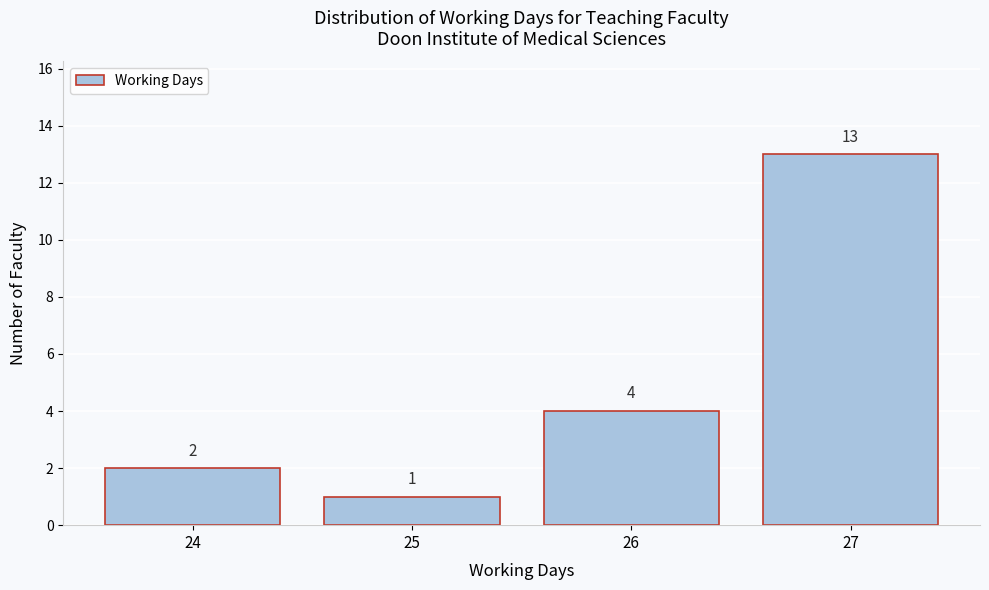

Reading left to right, list every bar in this chart as the range it spans on the x-axis followed by its height.

23.5 to 24.5: 2
24.5 to 25.5: 1
25.5 to 26.5: 4
26.5 to 27.5: 13